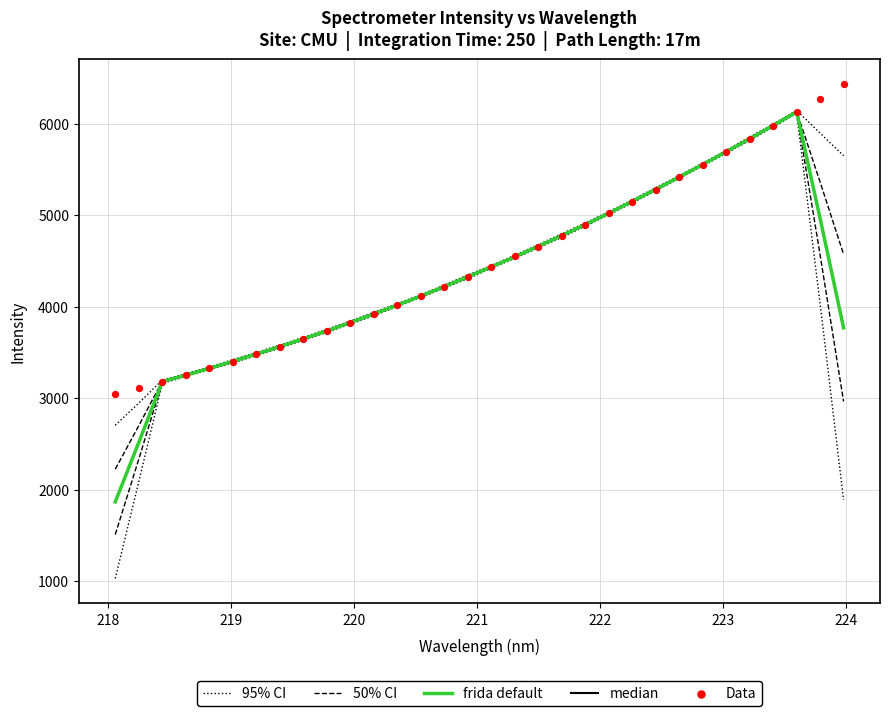

Which series has the largest total across all categories?

Data